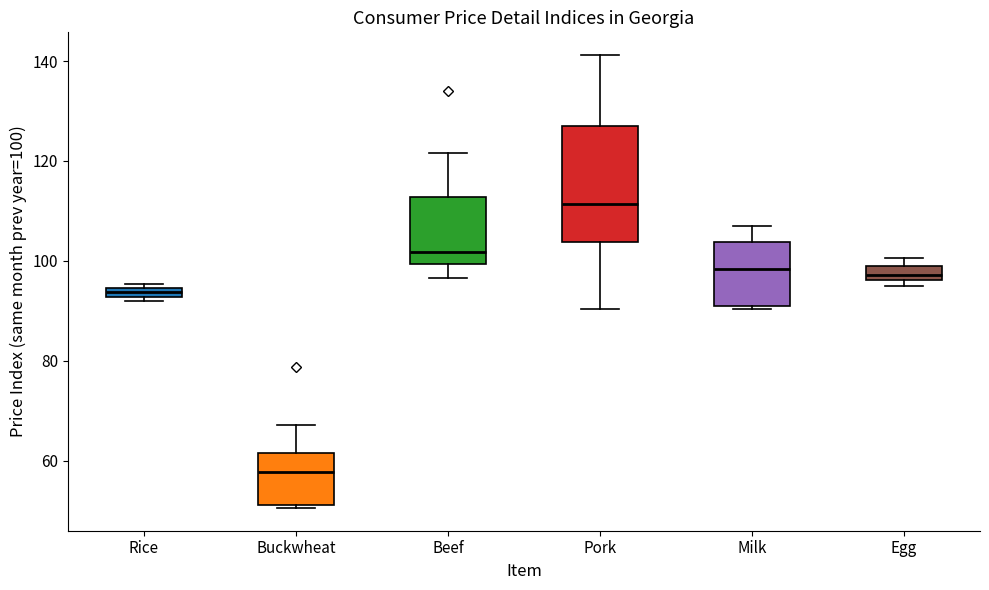

Which box has the highest median line?

Pork